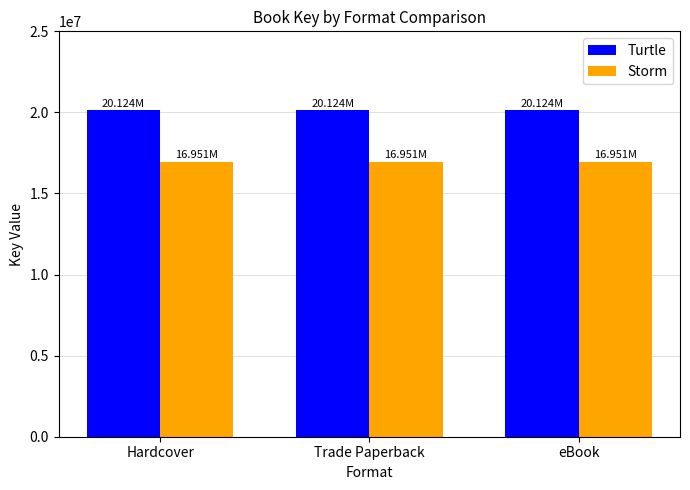

What is the total value across all series at Hardcover?

37075606